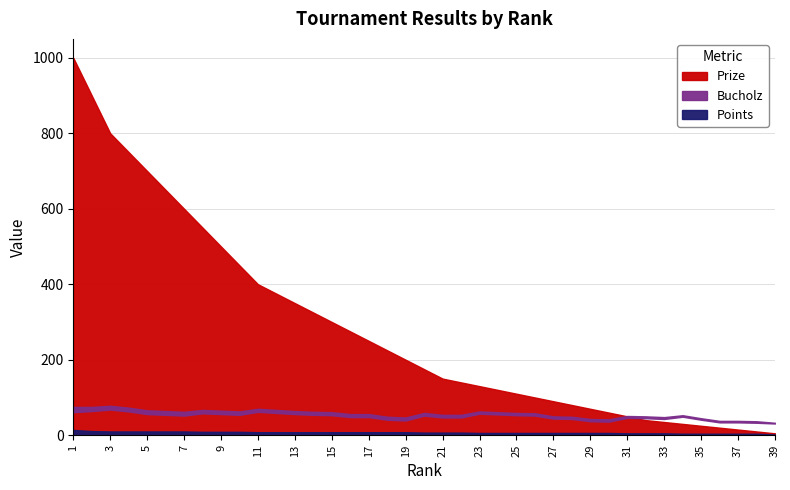

How many values in the Prize series are below 175?

19